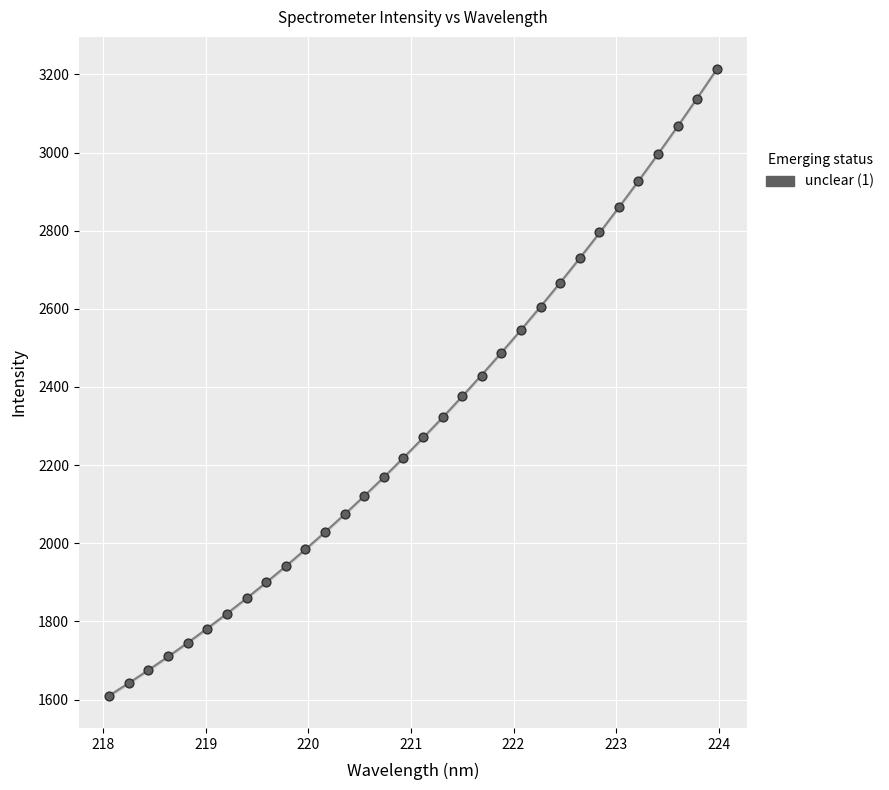

What is the range of X values (max minus min)?

5.9